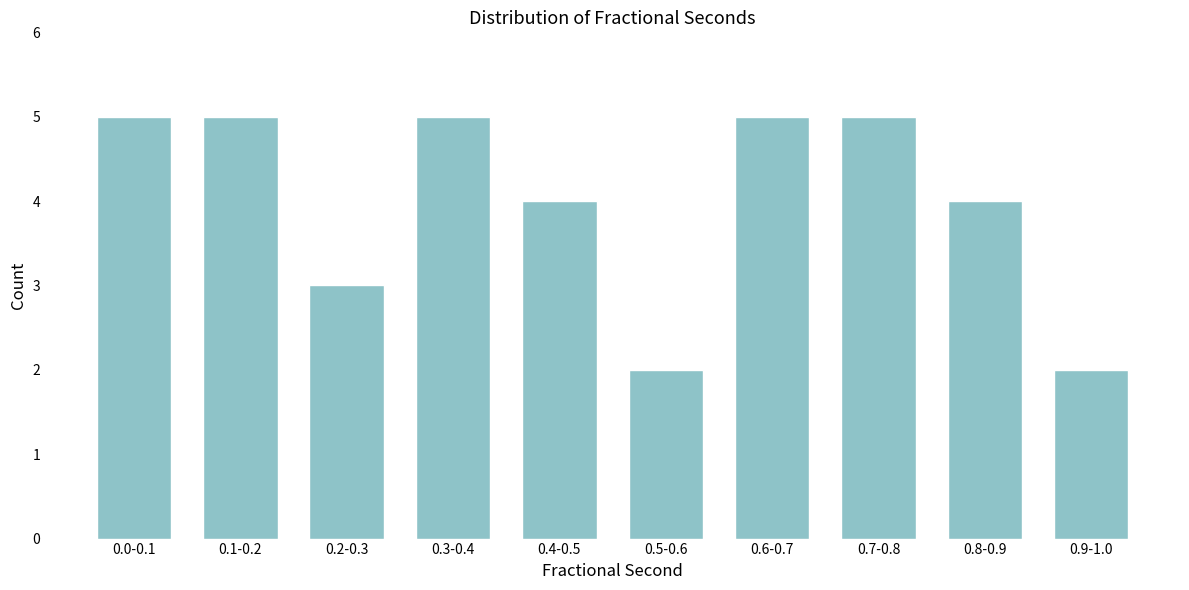

Reading left to right, list all the values displayed in this chart.

5	5	3	5	4	2	5	5	4	2